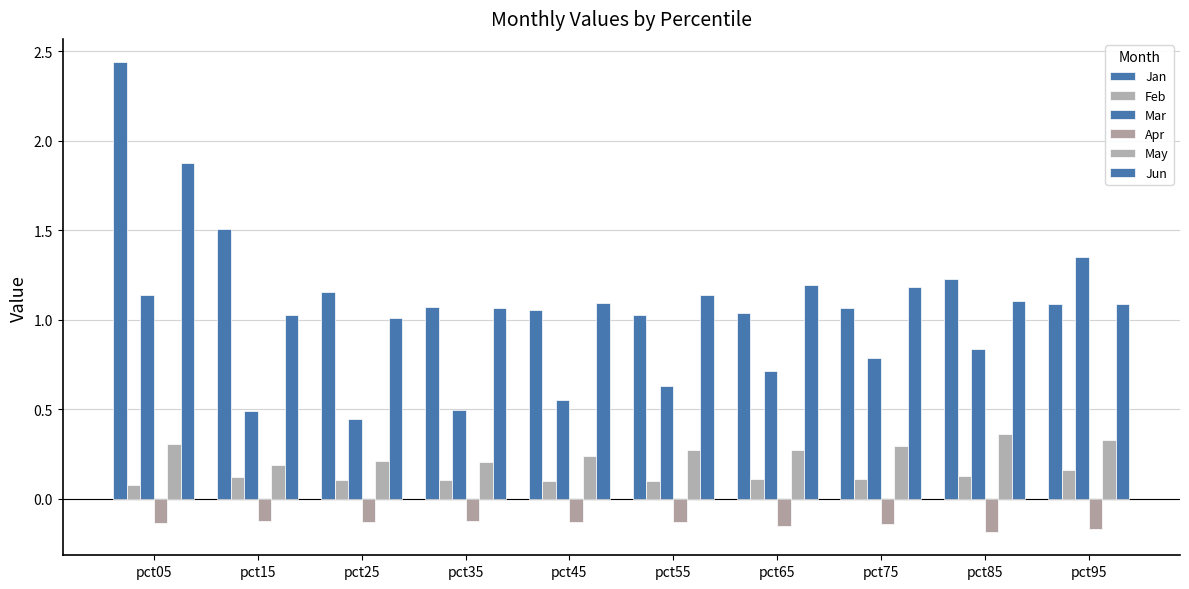

Are the bars grouped side by side (vs. stacked)?

Yes